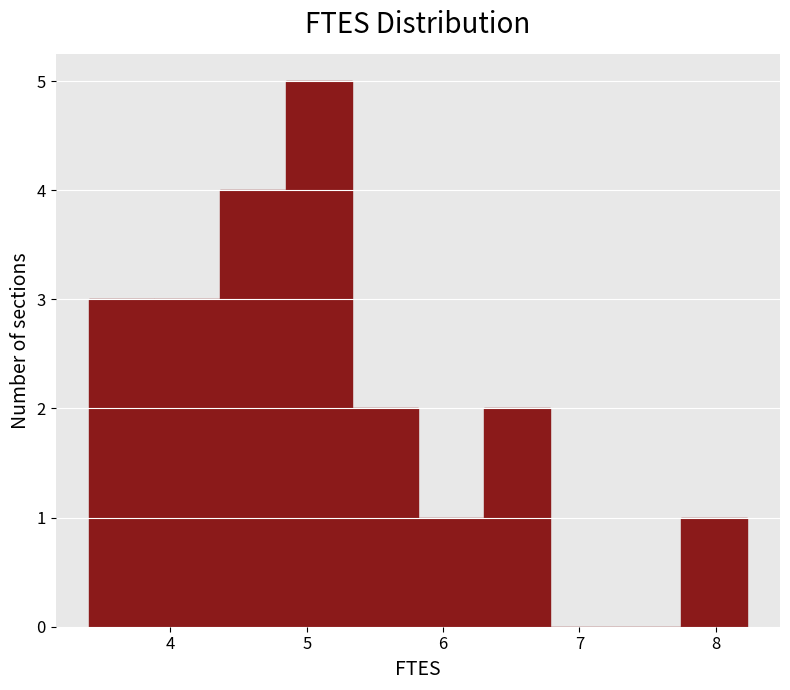

Reading left to right, list every bar in this chart as the range it spans on the x-axis followed by its height. Neither the bar edges nor the heights are printed on the chart, so give them approximately, as read against the axes.

3.4 to 3.9: 3
3.9 to 4.4: 3
4.4 to 4.8: 4
4.8 to 5.3: 5
5.3 to 5.8: 2
5.8 to 6.3: 1
6.3 to 6.8: 2
6.8 to 7.3: 0
7.3 to 7.7: 0
7.7 to 8.2: 1